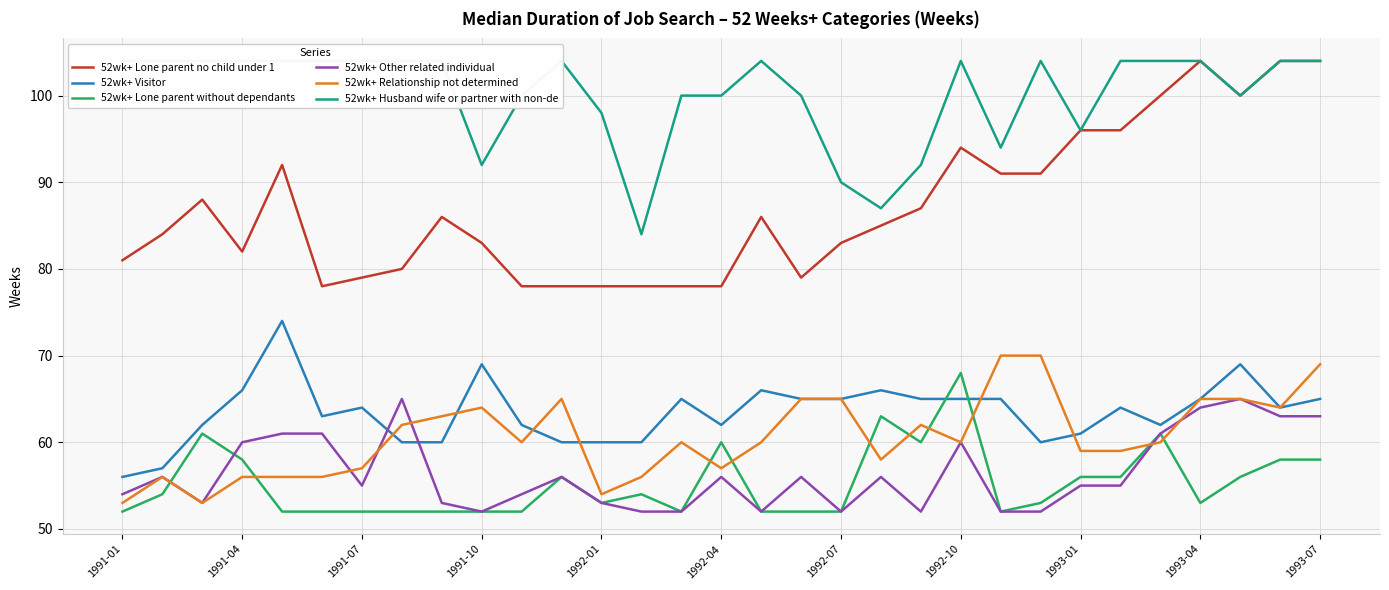

The value of 52wk+ Relationship not determined at 1991-04 is 56. True or false?

True